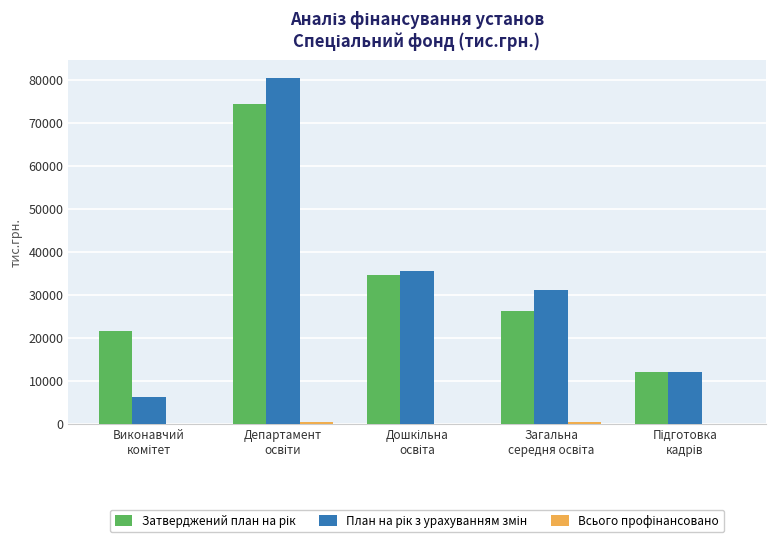

How many groups of bars are there?

5